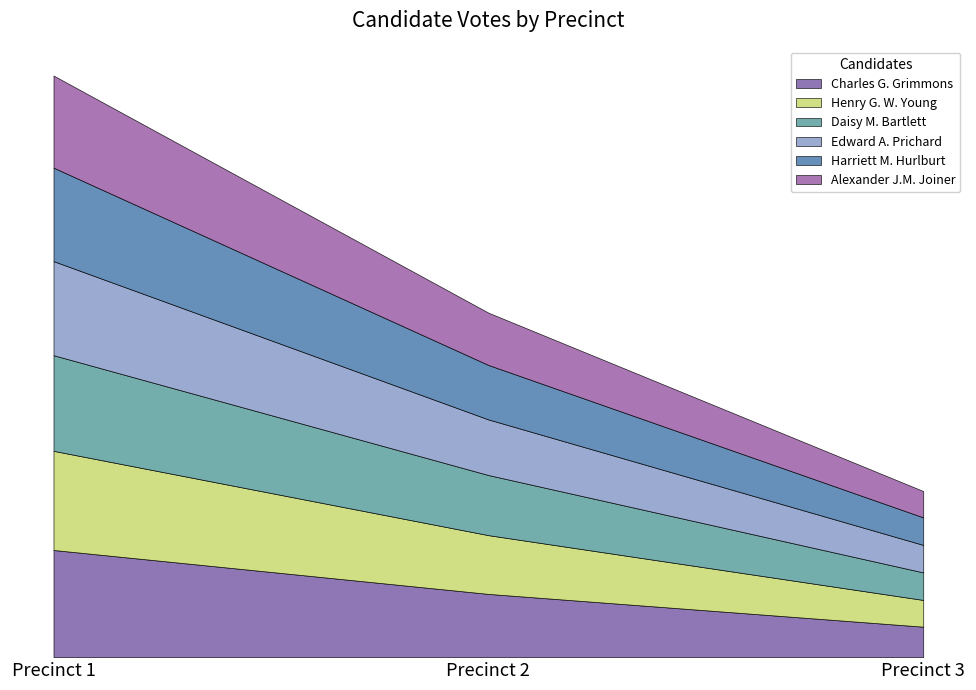

What is the greatest value displayed?

549